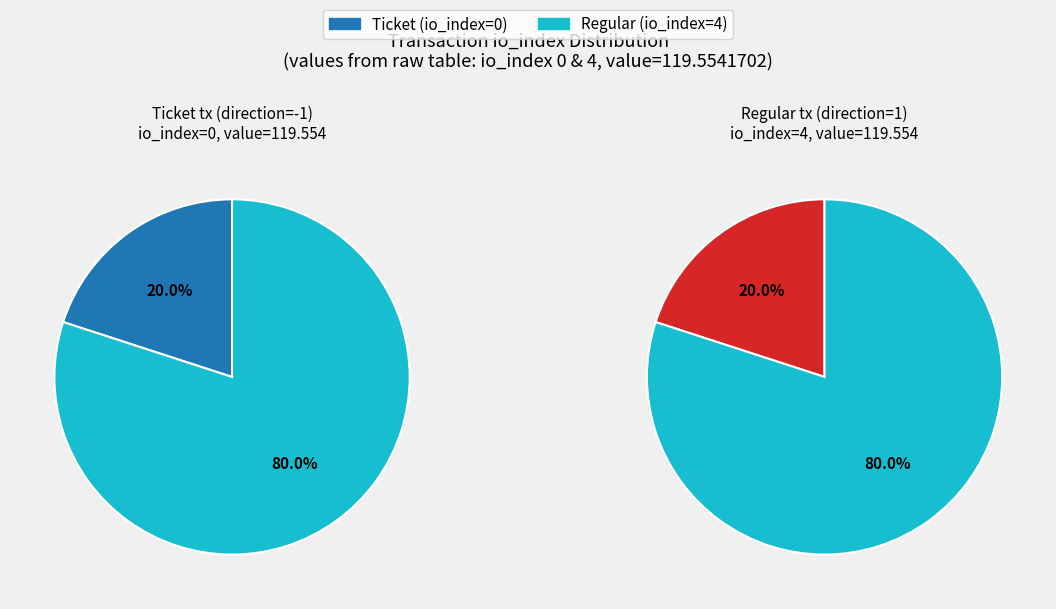

How many segments does this pie chart have?

2